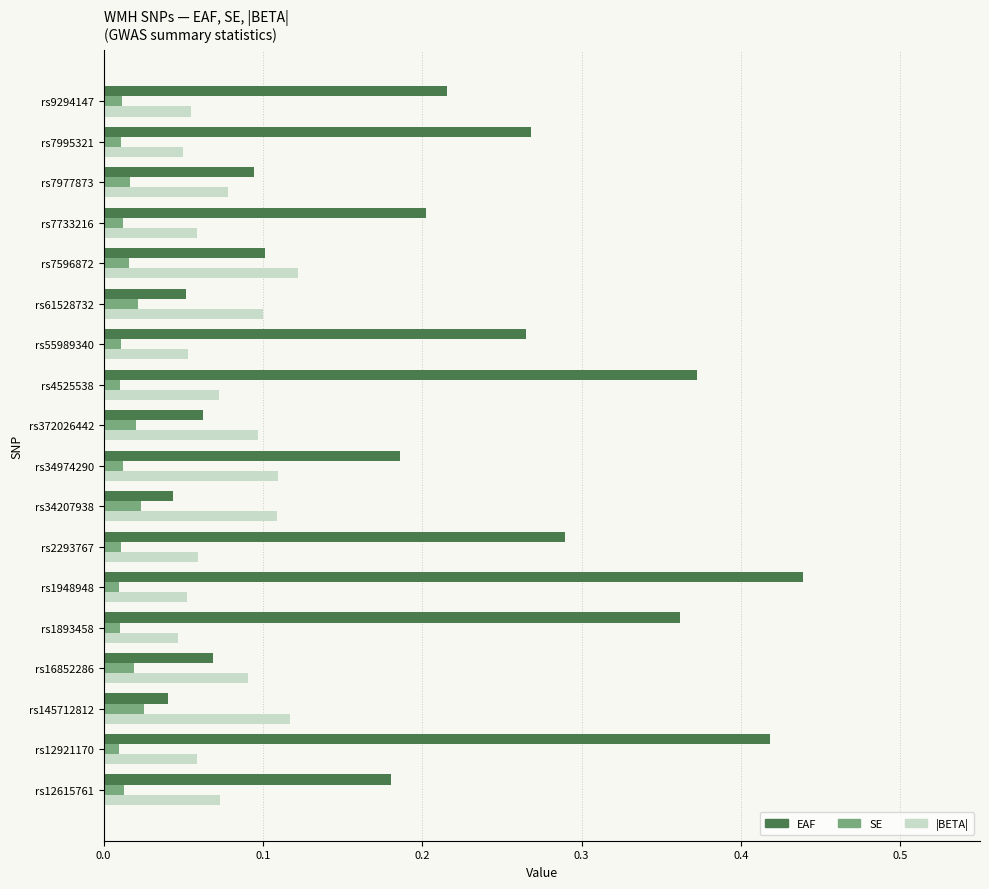

Is the value of SE at rs12615761 greater than the value of |BETA| at rs34974290?

No